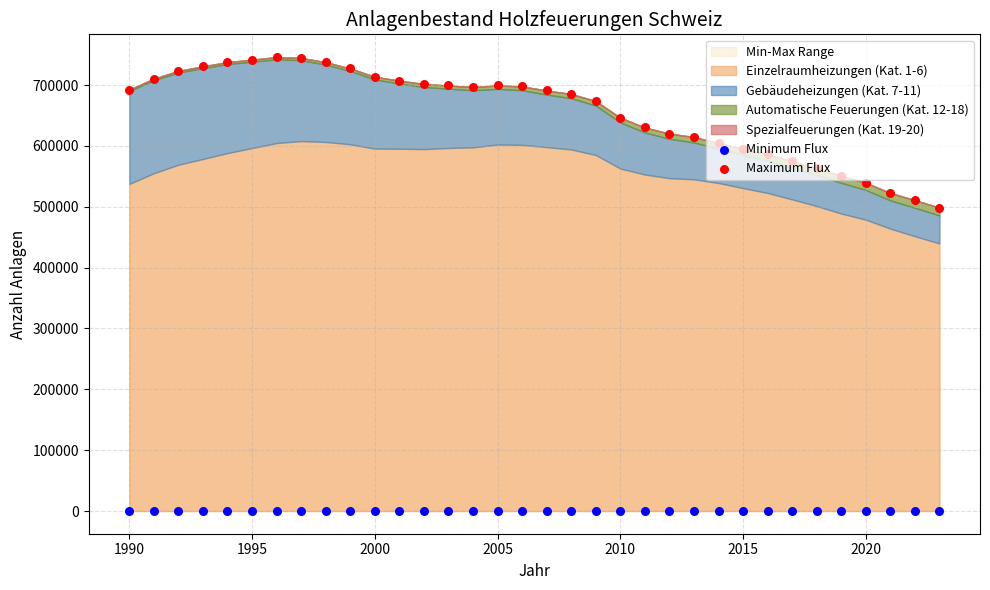

Which series has the largest total across all categories?

Maximum Flux